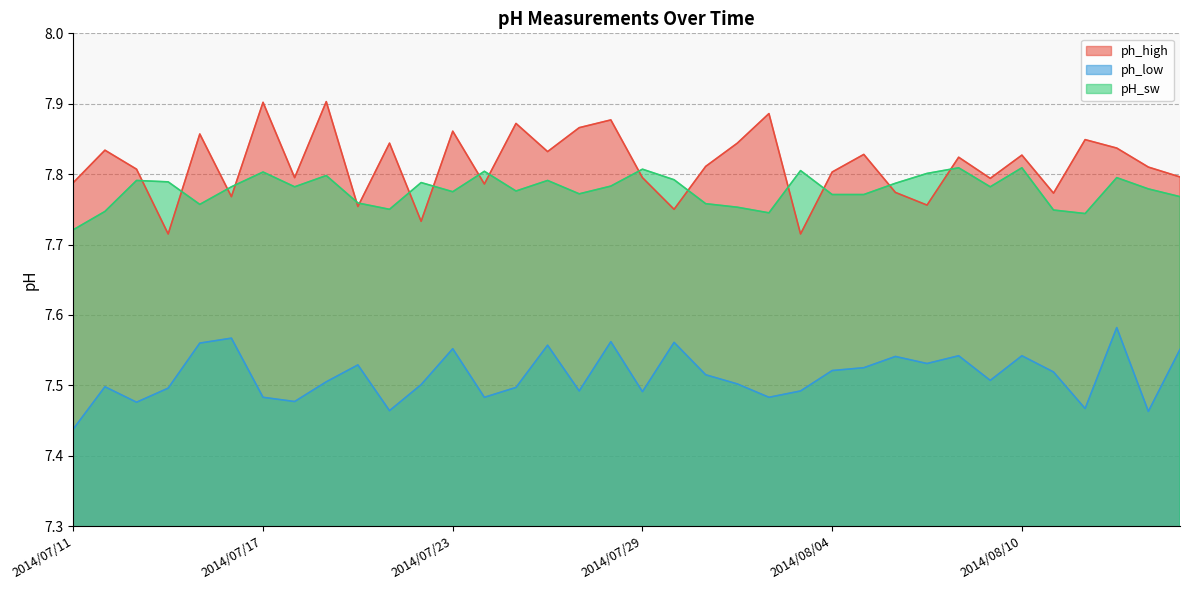

What is the value of the ph_low point at the 30th from the left?

7.5